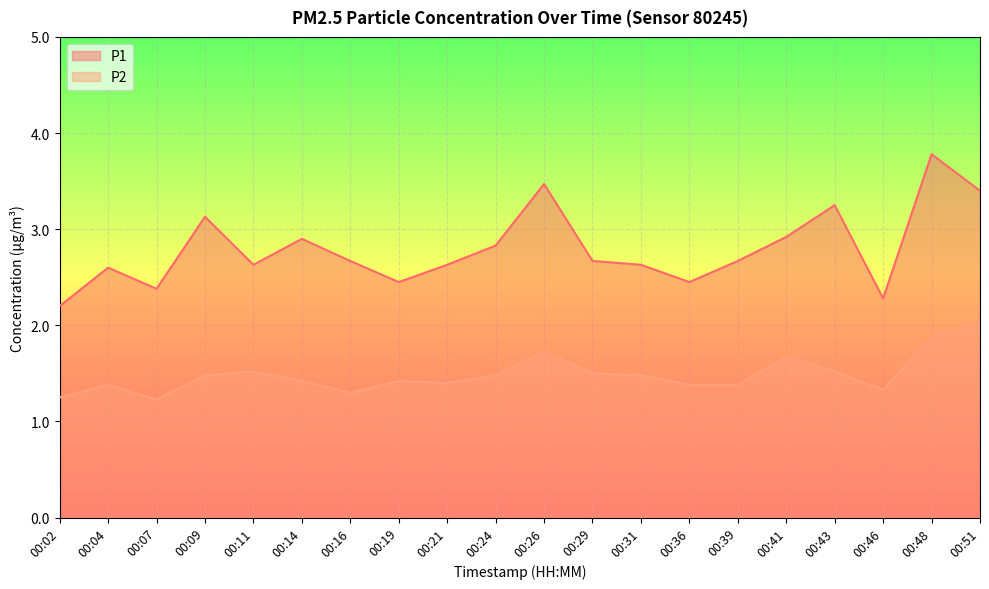

True or false: P2 and P1 intersect in this chart.

False